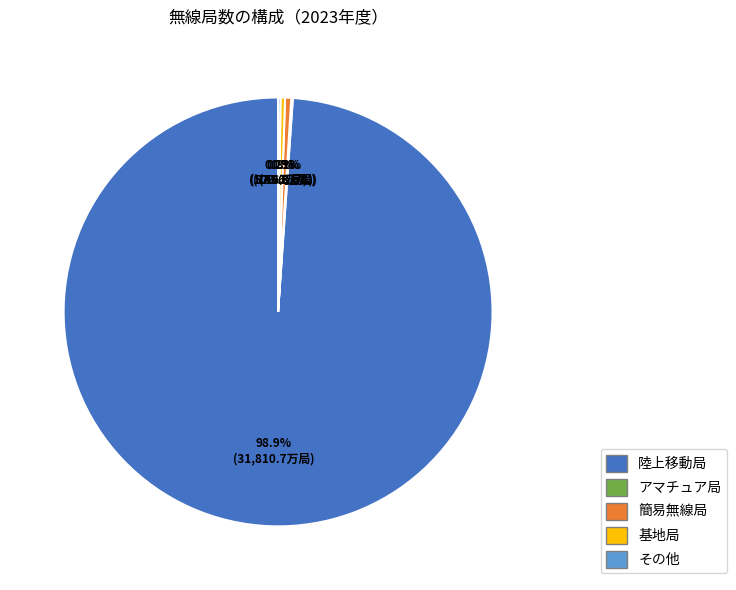

Which category has the biggest portion of the pie?

陸上移動局